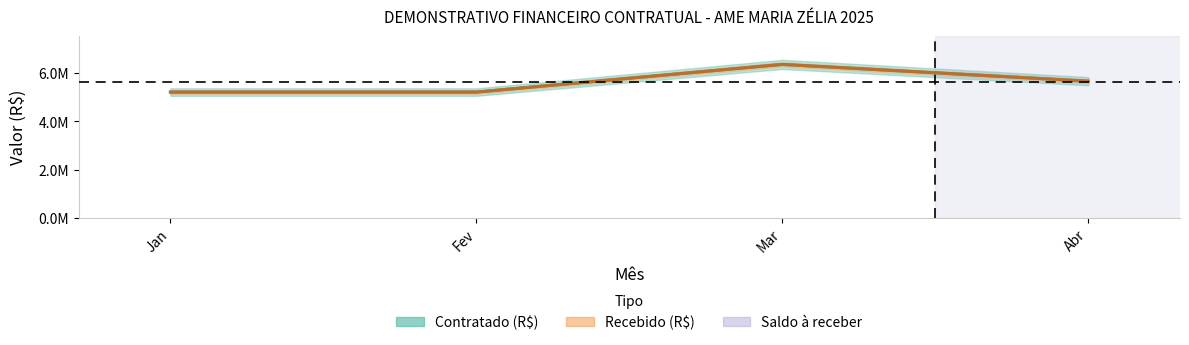

What is the sum of all Contratado (R$) values?

22442901.4